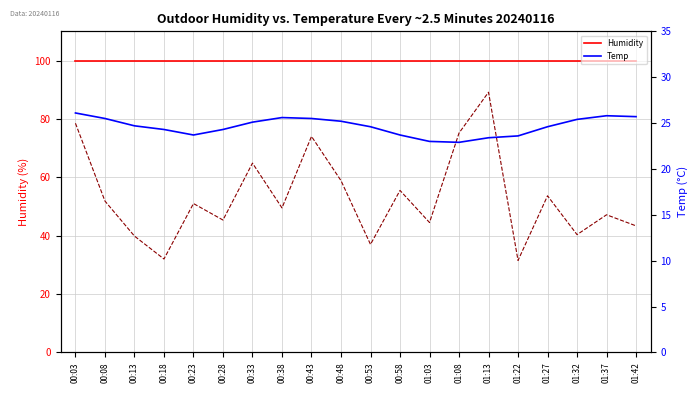

What is the value of the SDS_P1 (scaled) point at the 6th from the left?

45.4